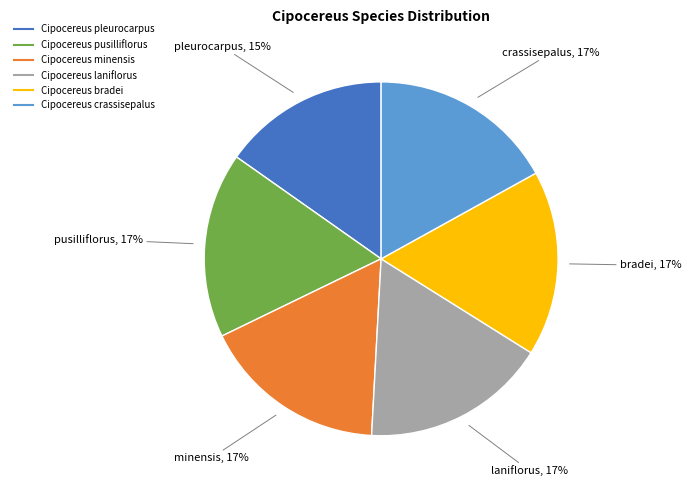

Approximately how many times larger is the value at Cipocereus crassisepalus compared to Cipocereus bradei?

1.0